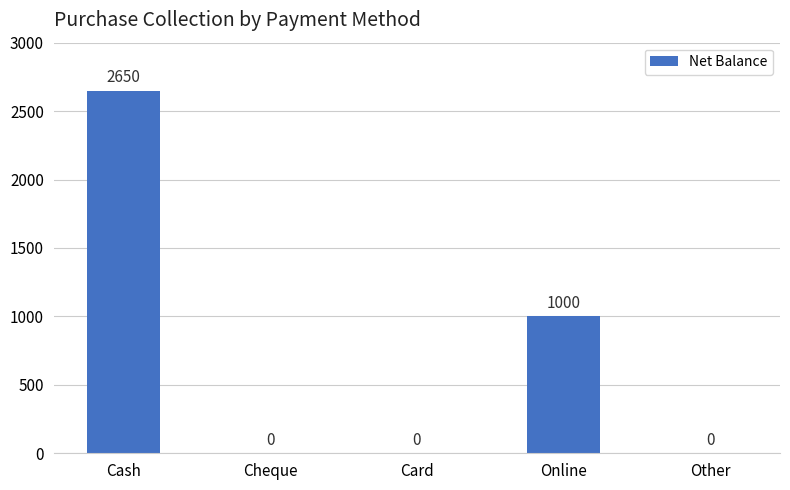

How many values are between 0 and 1000?

4